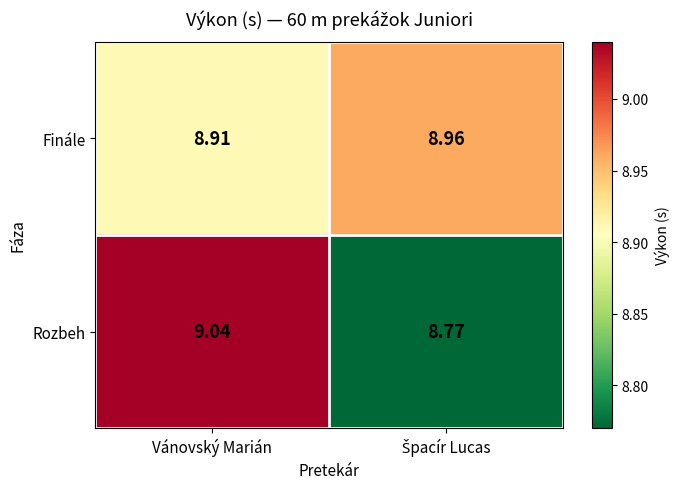

How many distinct data groups are displayed?

2